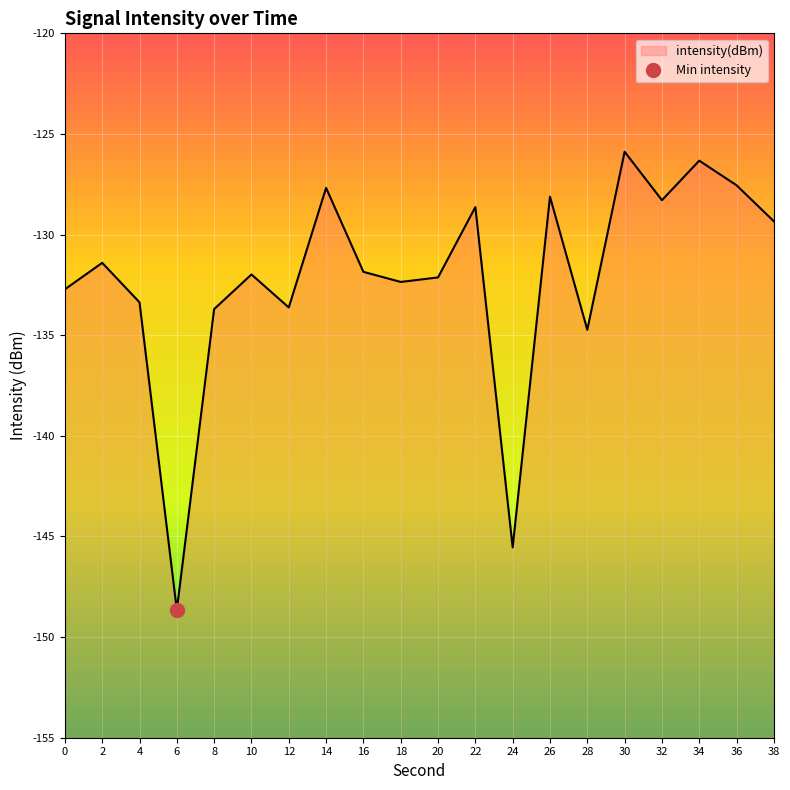

The chart shows a value of -172.2 at 18. True or false?

False